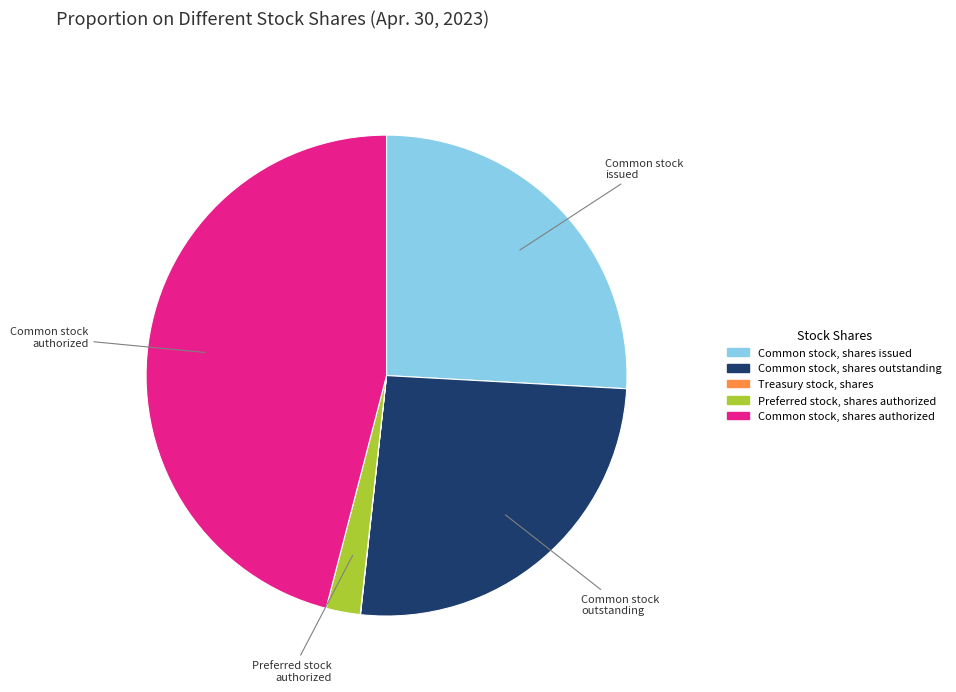

Which category has the biggest portion of the pie?

Common stock, shares authorized